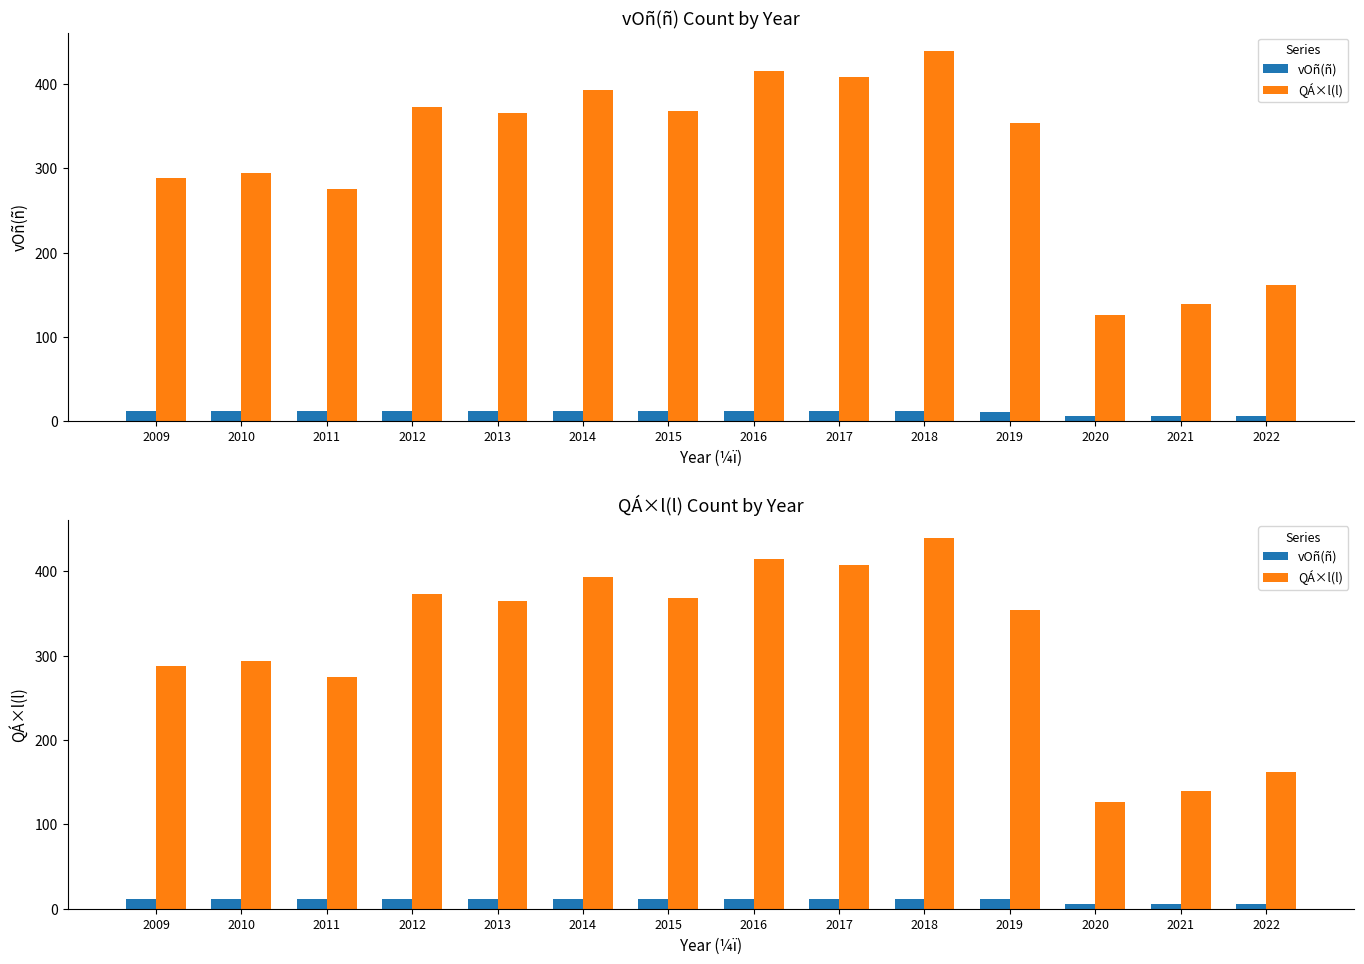

Reading right to left, extract all data points from this chart.

vOñ(ñ): 6	6	6	11	12	12	12	12	12	12	12	12	12	12
QÁ×l(l): 162	139	126	354	439	408	415	368	393	365	373	275	294	288